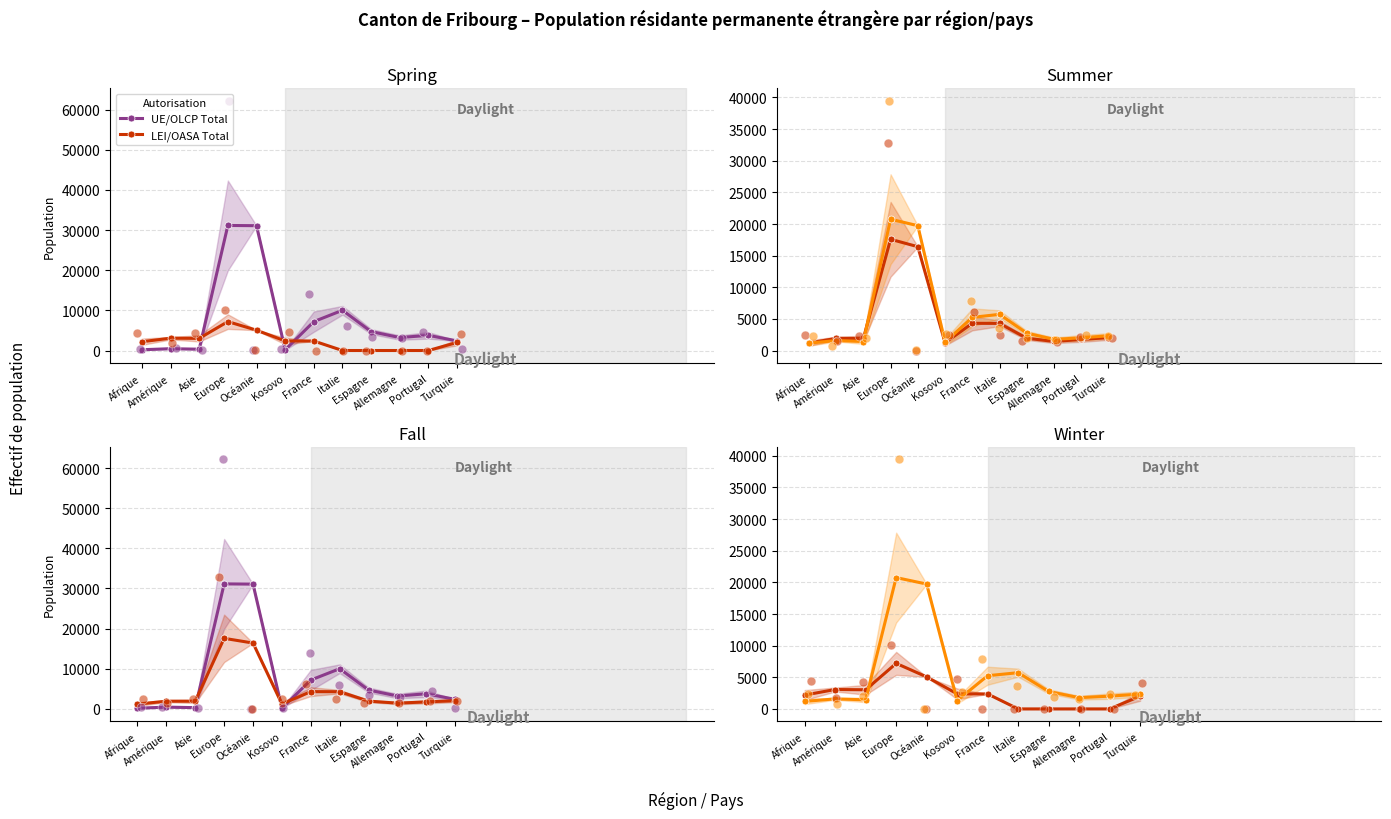

Which series contains the highest Y value?

UE/OLCP Total